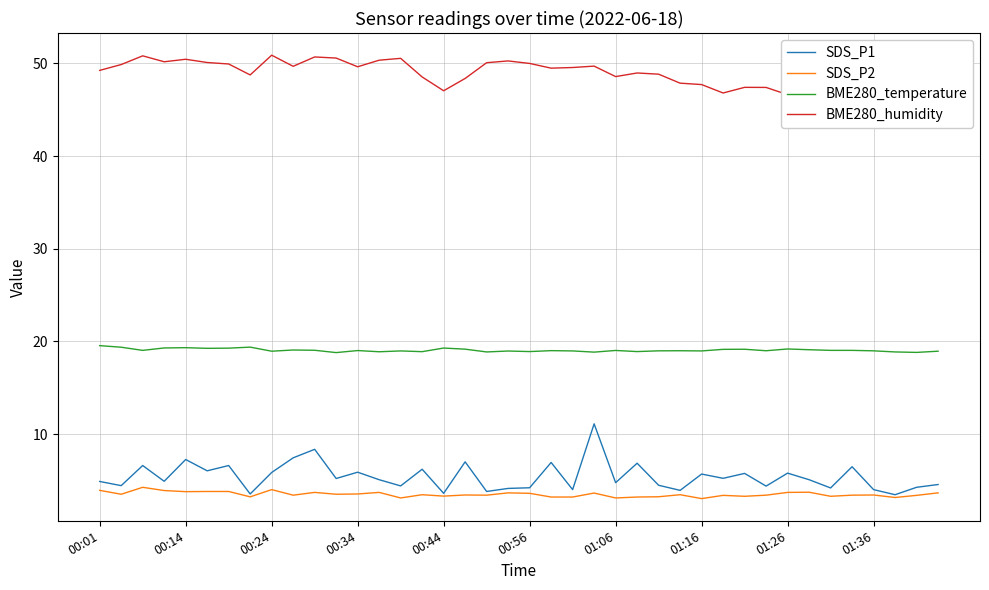

True or false: SDS_P1 and BME280_temperature cross at least once.

False